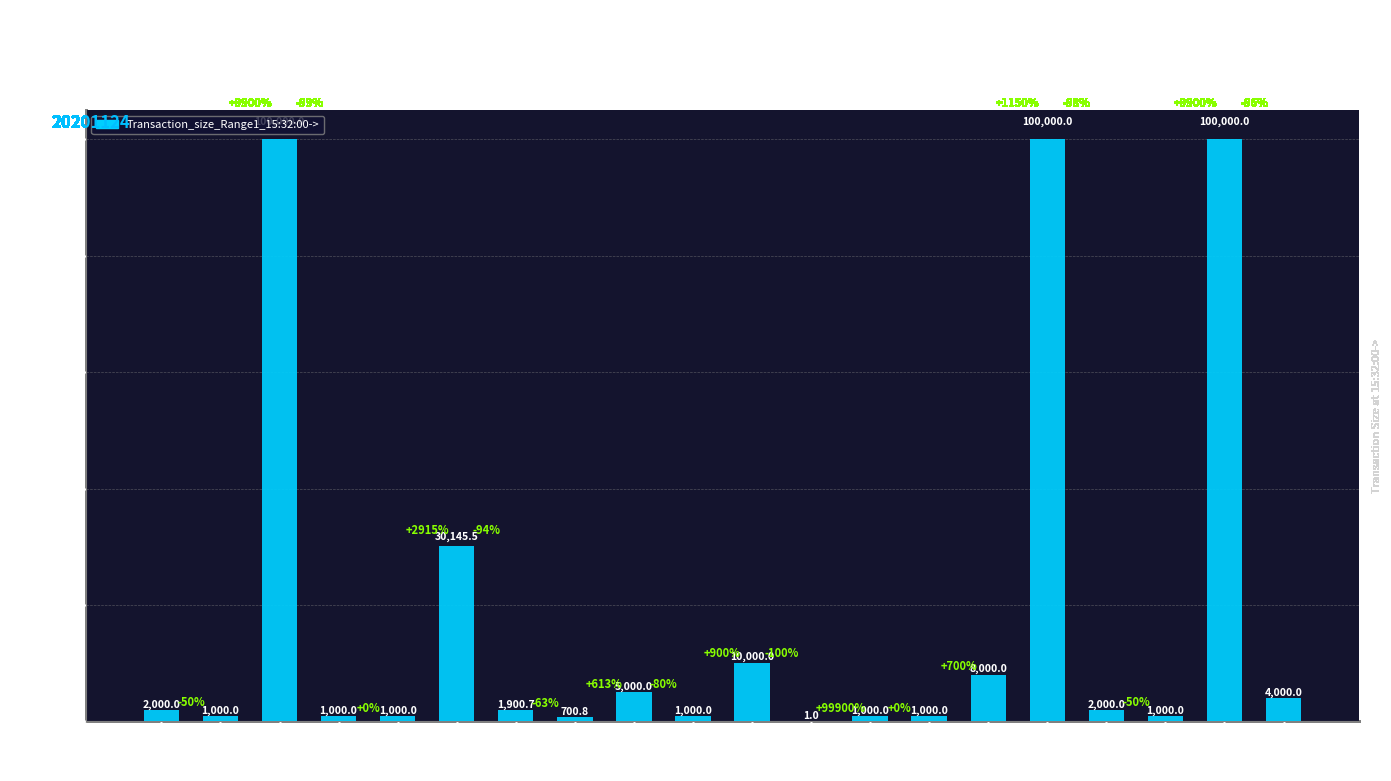

Is it true that the value at AUD/CAD is 2000.0?

True